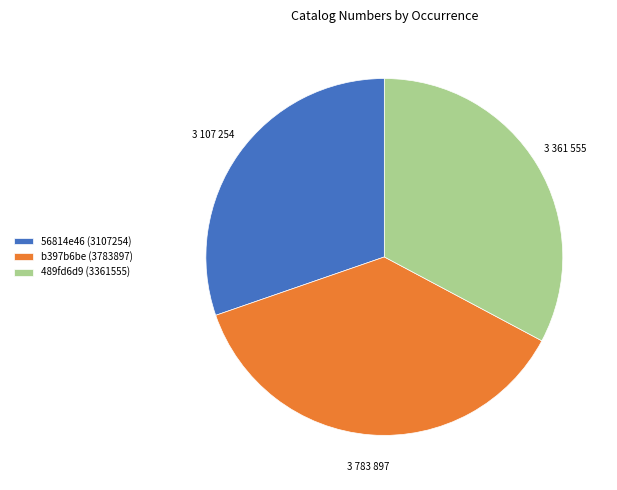

Which category has the biggest portion of the pie?

b397b6be (3783897)